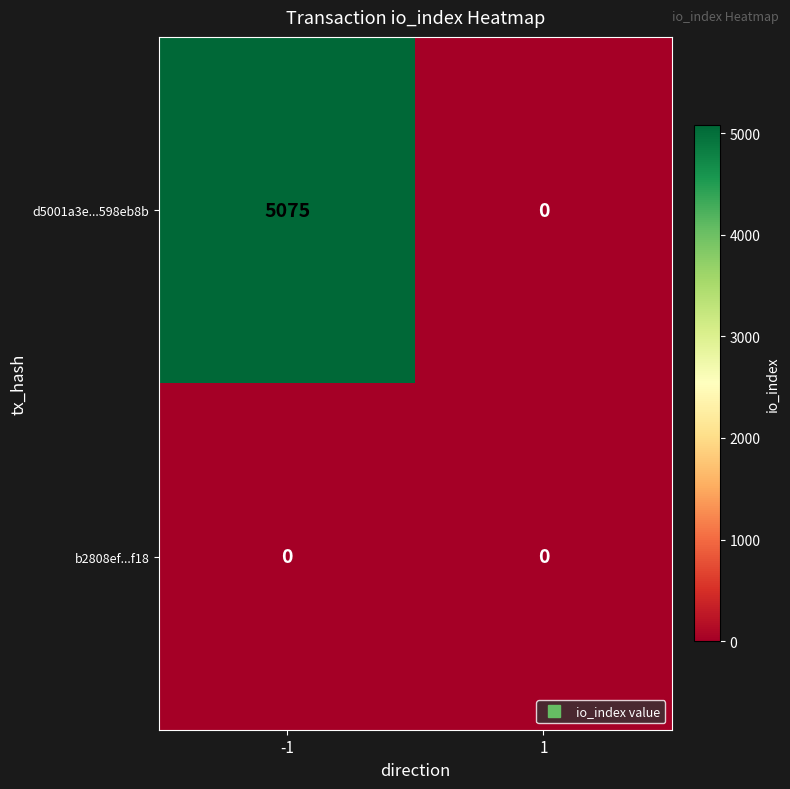

What is the difference between the highest and lowest values at -1?

5075